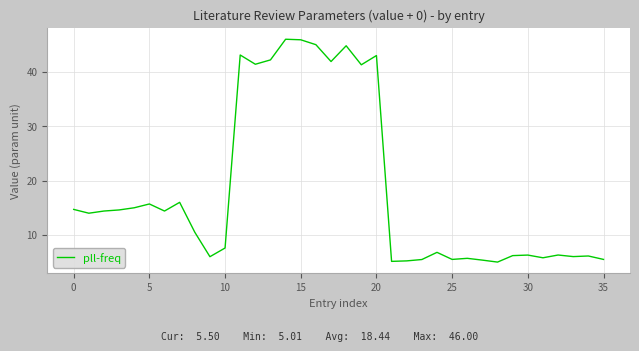

What is the smallest value displayed?

5.0